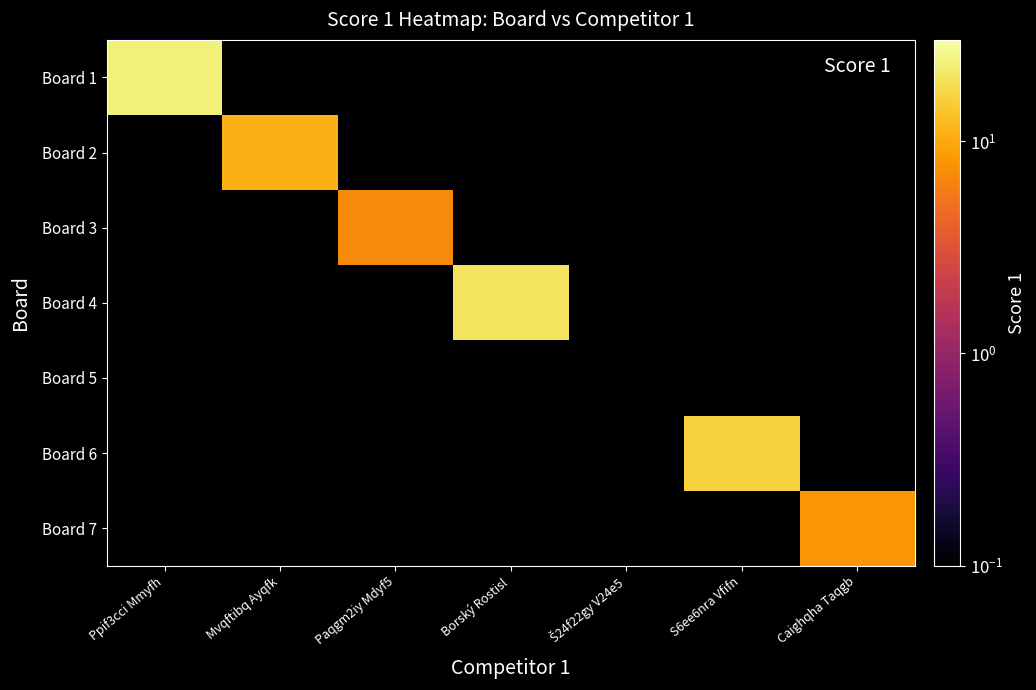

What is the total value across all series at Ppif3cci Mmyfh?

23.6